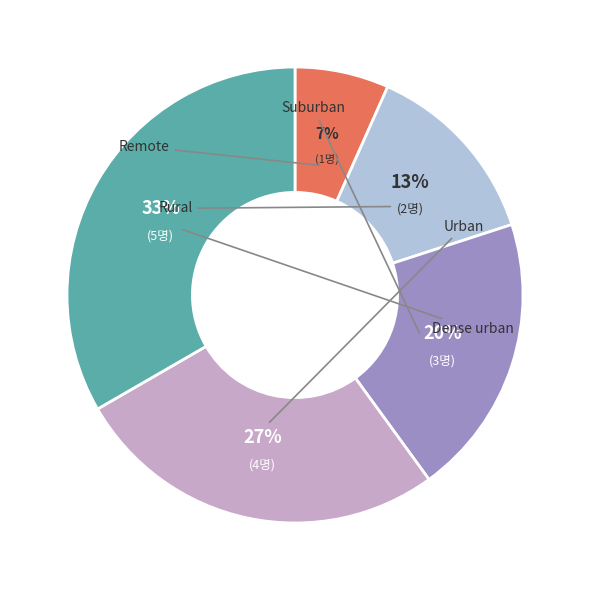

Approximately how many times larger is the value at Urban compared to Dense urban?

0.8